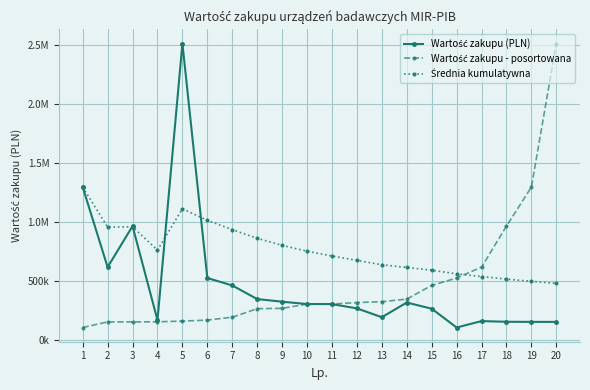

Between 12 and 18, which series saw the biggest shift?

Wartość zakupu - posortowana